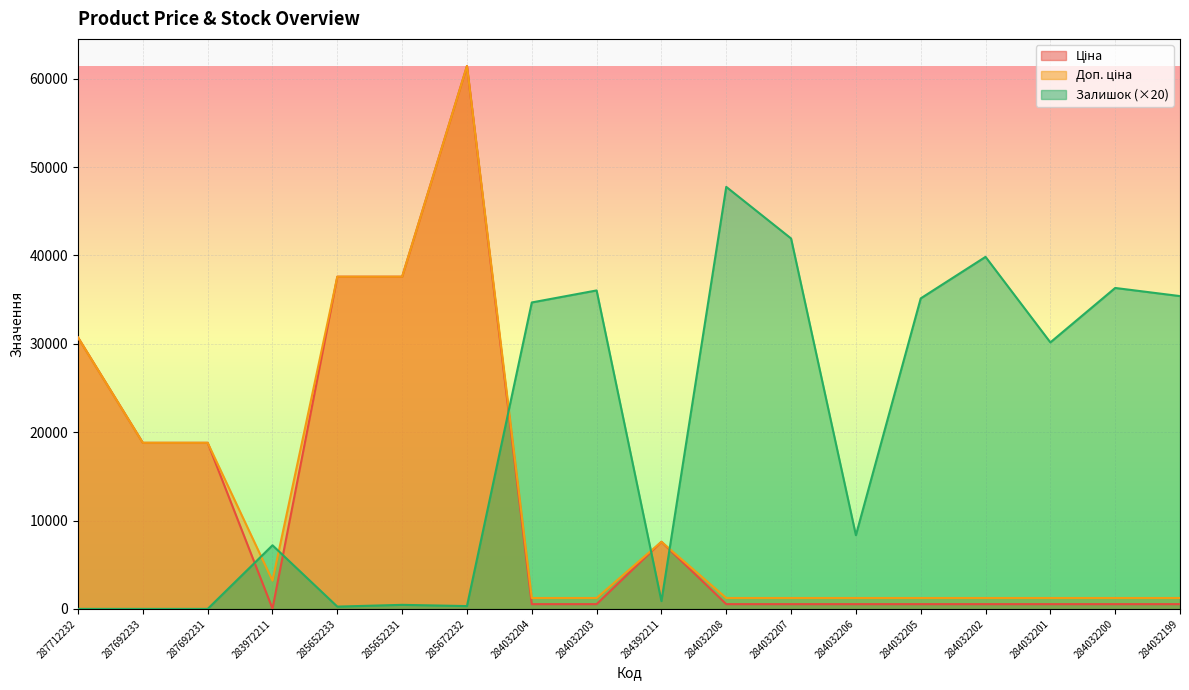

At which label does Залишок reach its minimum?

287712232